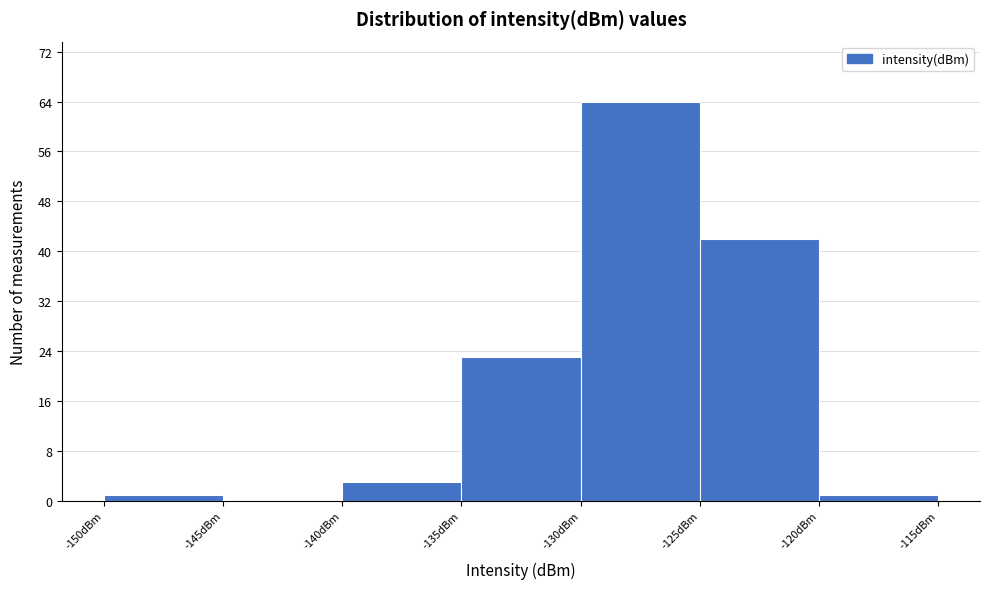

Reading left to right, list every bar in this chart as the range it spans on the x-axis followed by its height. The values are not printed on the chart, so give them approximately, as read against the axis.

-150 to -145: 1
-145 to -140: 0
-140 to -135: 3
-135 to -130: 23
-130 to -125: 64
-125 to -120: 42
-120 to -115: 1